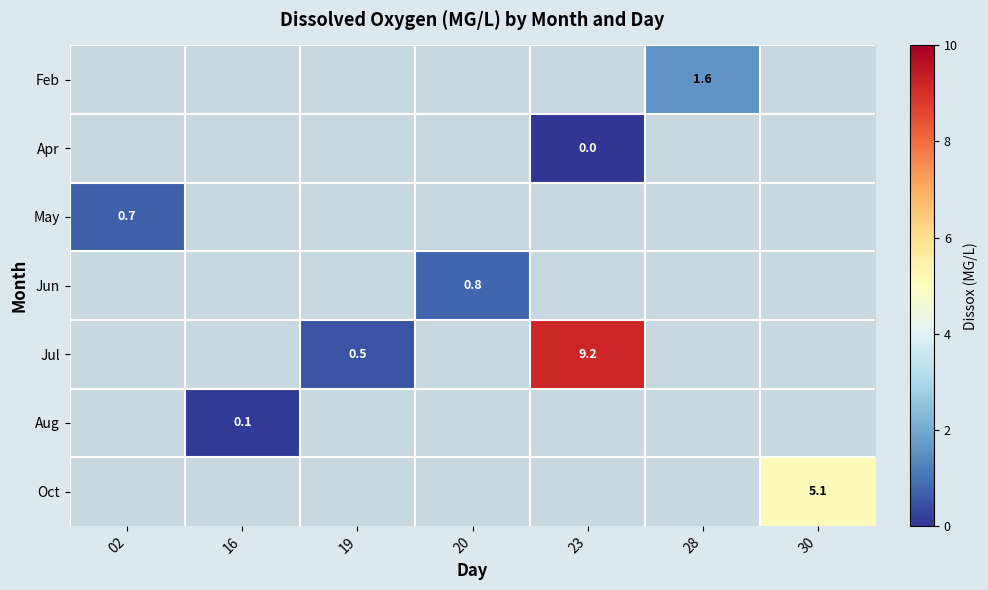

The Jun series shows 0.8 at 20. True or false?

True